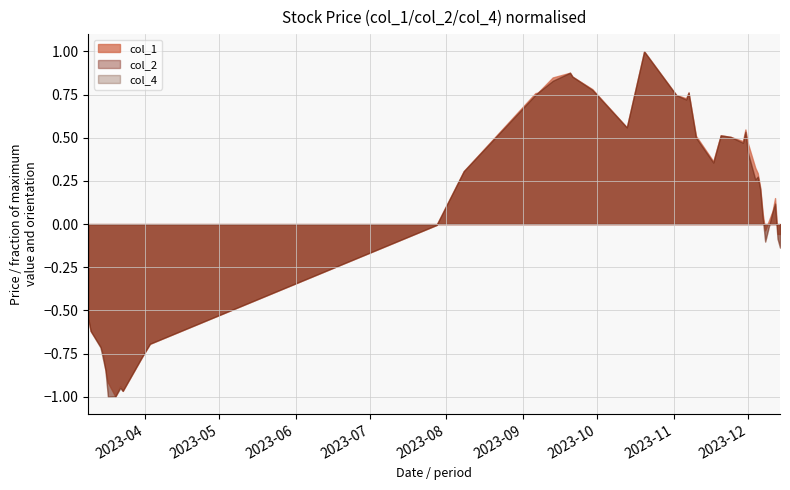

How many interior local peaks does the col_4 series have?

8